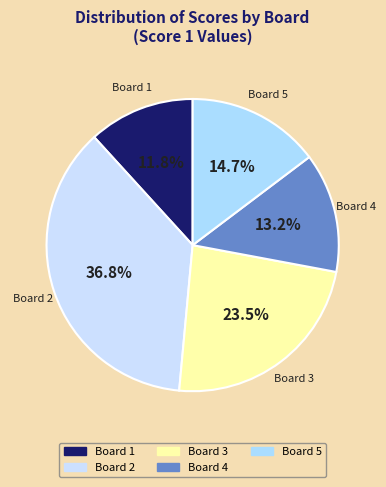

Which slice is the smallest?

Board 1